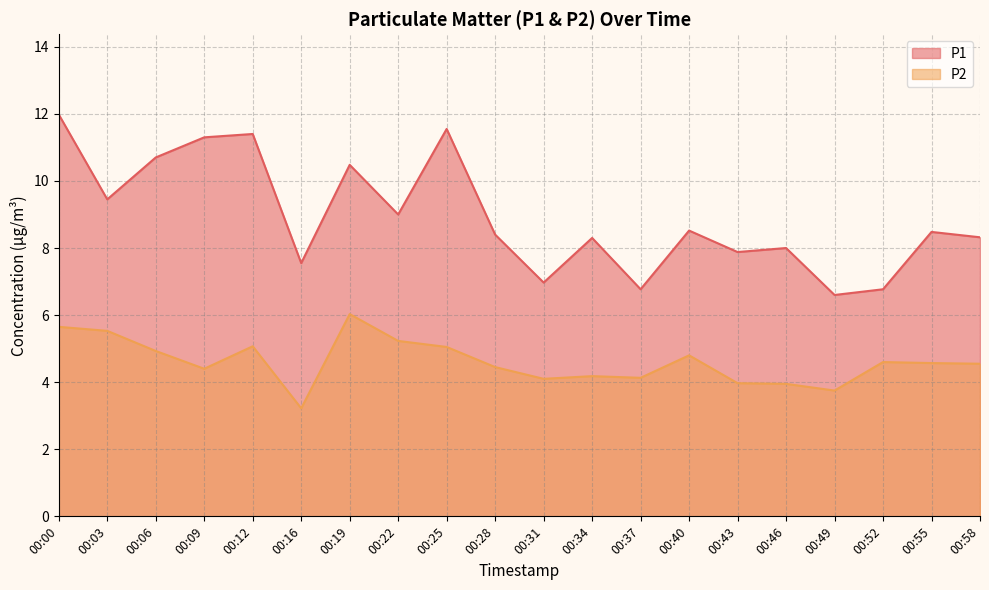

At 00:37, list the series in order from smallest to largest.

P2, P1